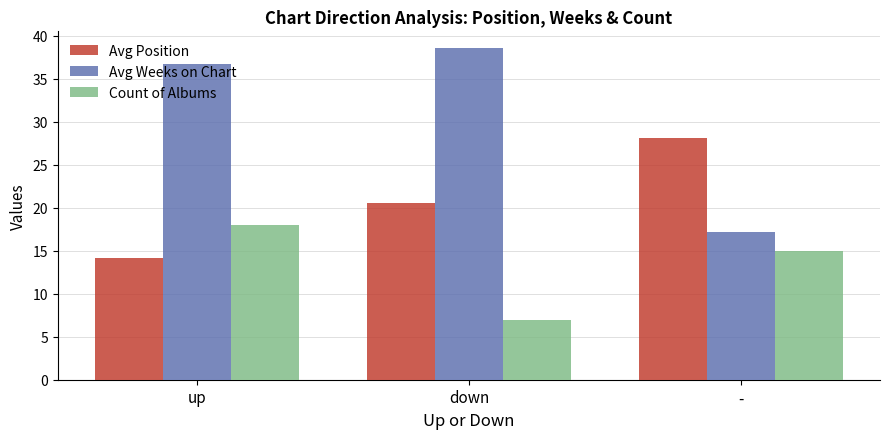

How many bars are there in each group?

3